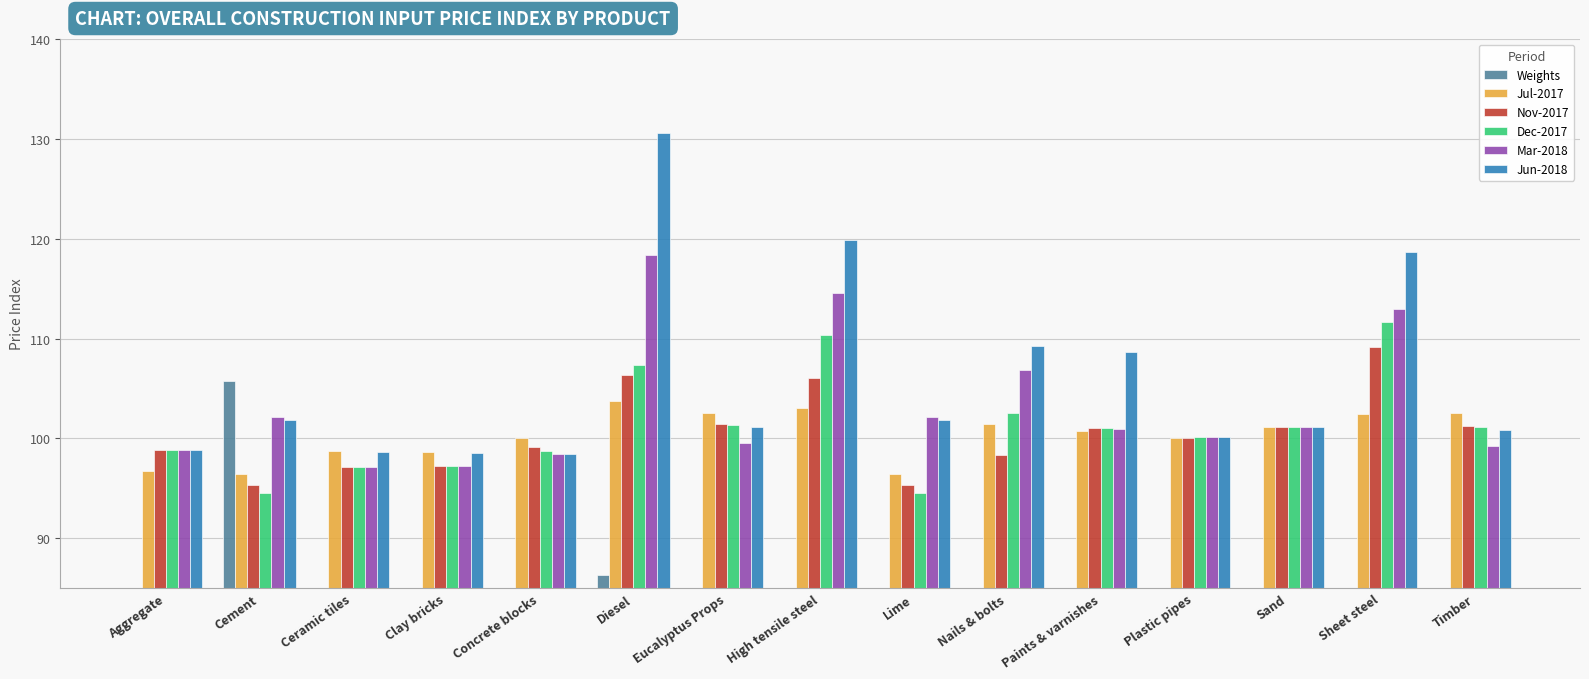

List the series in order of their peak value, lowest first.

Jul-2017, Weights, Nov-2017, Dec-2017, Mar-2018, Jun-2018